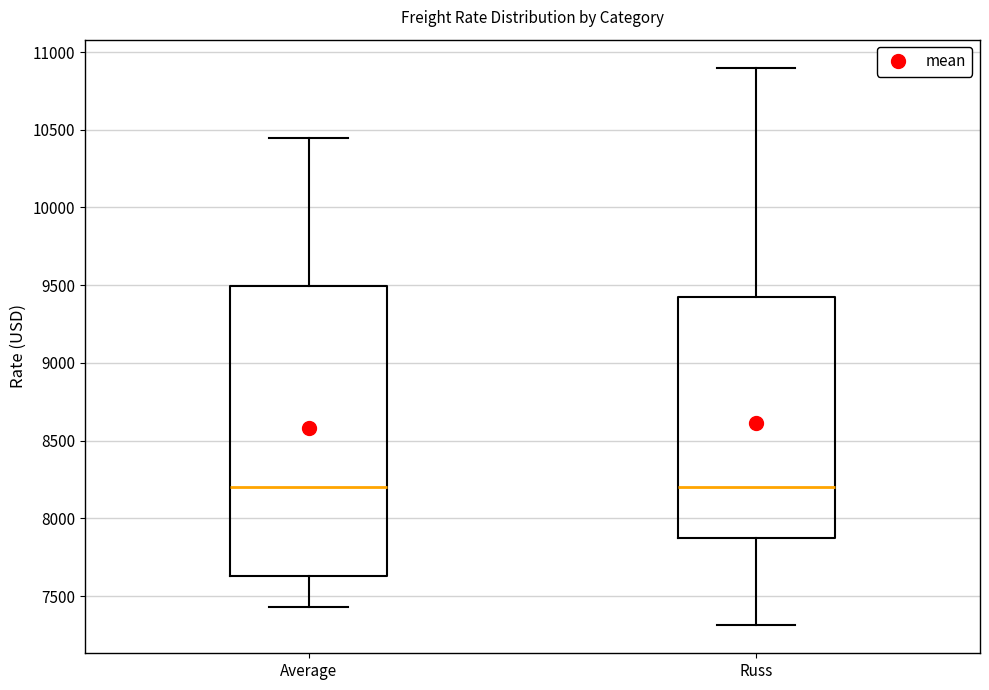

Reading left to right, read every box against the y-axis: the position of its median line, the range the box covers, and the ends of its whiskers. The values are not printed on the chart, so give them approximately, as read against the axis.

Average: median 8200, box 7650 to 9500, whiskers 7450 to 10450
Russ: median 8200, box 7900 to 9450, whiskers 7300 to 10900